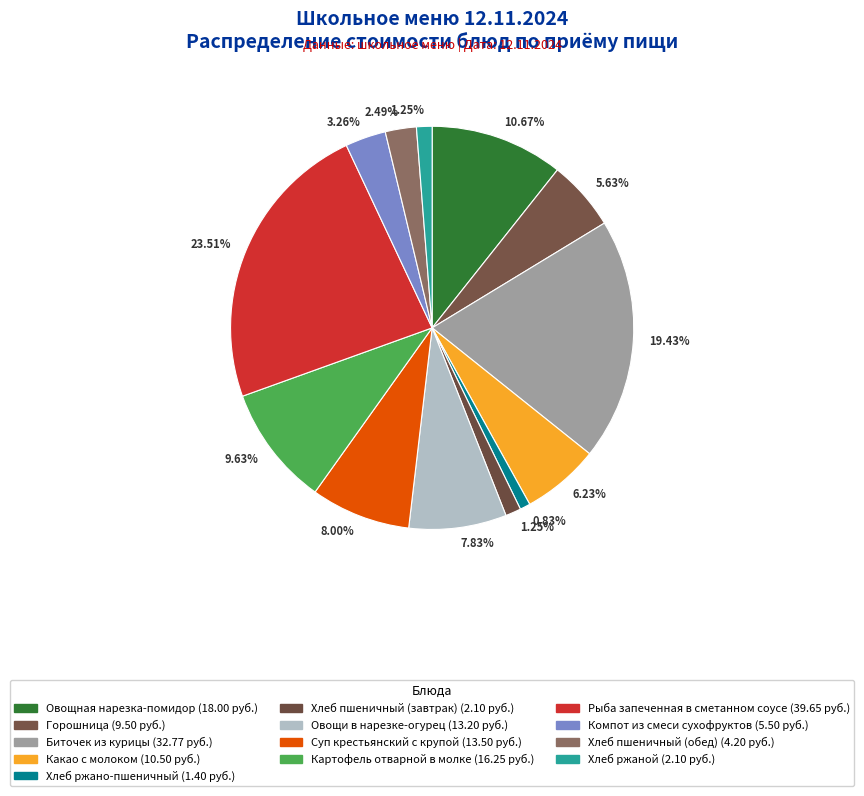

How many slices are in this pie chart?

13